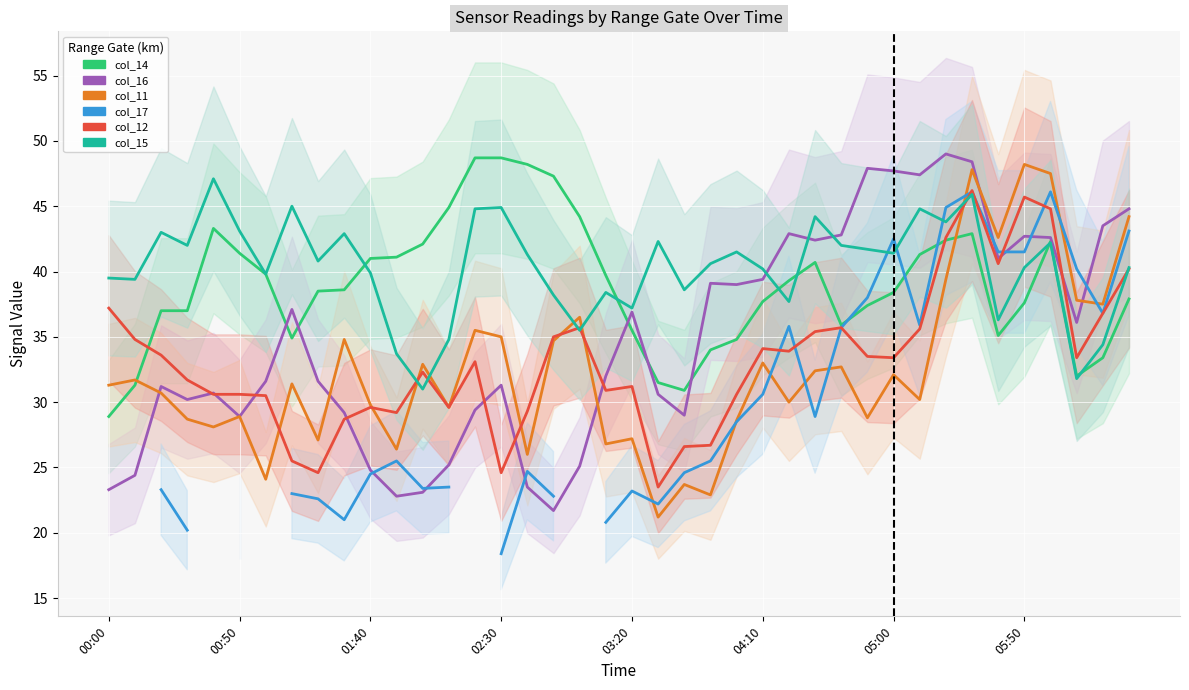

True or false: col_11 has a value of 11.4 at 32.

False